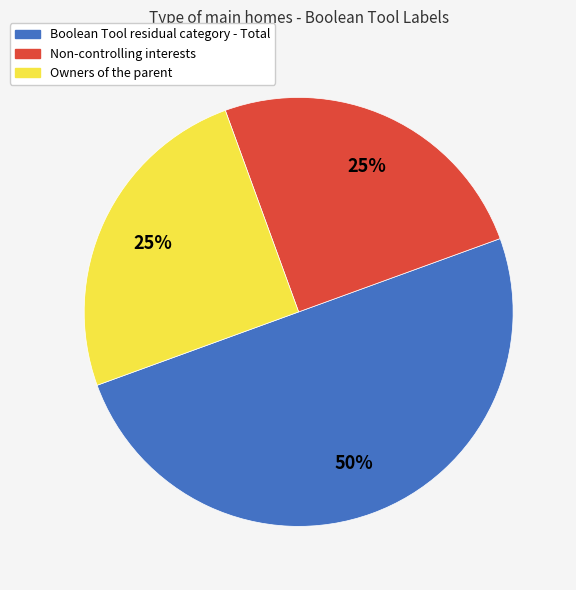

Do Boolean Tool residual category - Total and Owners of the parent together represent more than half of the pie?

Yes